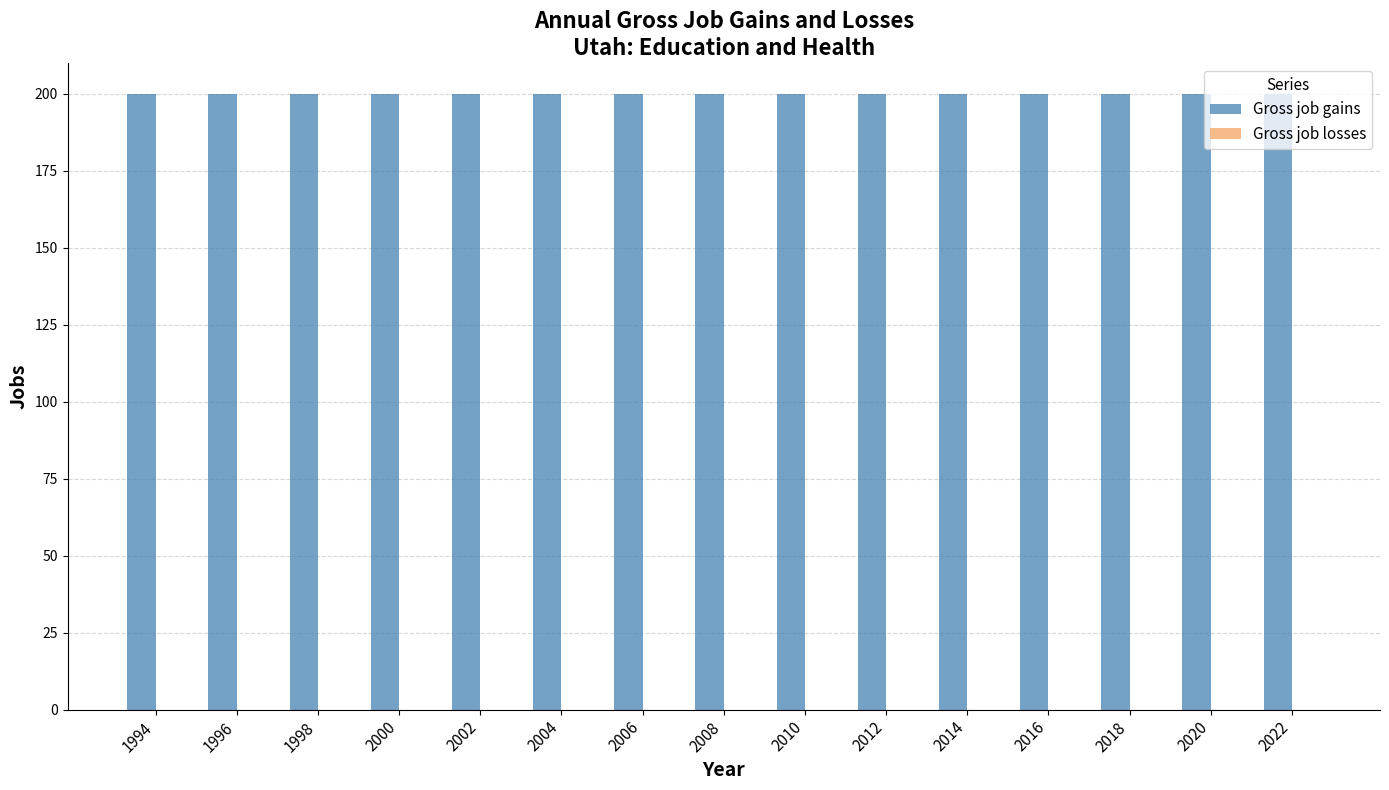

Read the Gross job gains value at 1998.

200